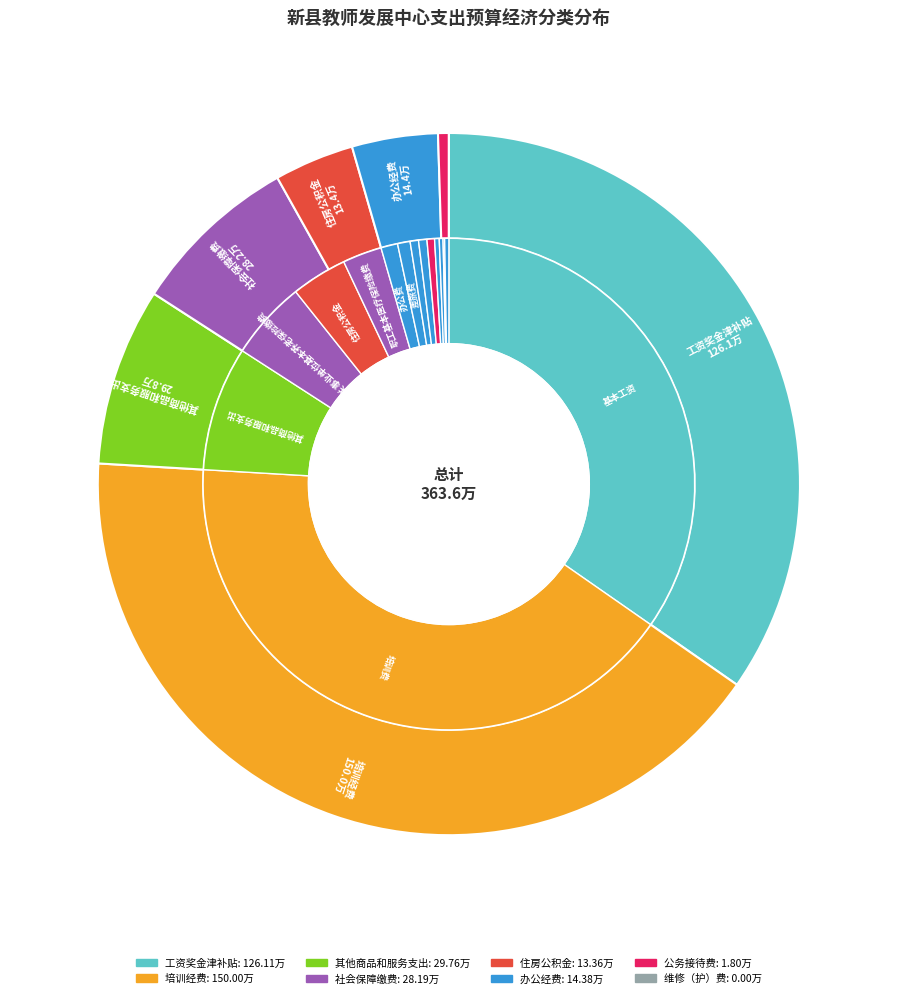

Do 其他交通费 and 培训费 together represent more than half of the pie?

No